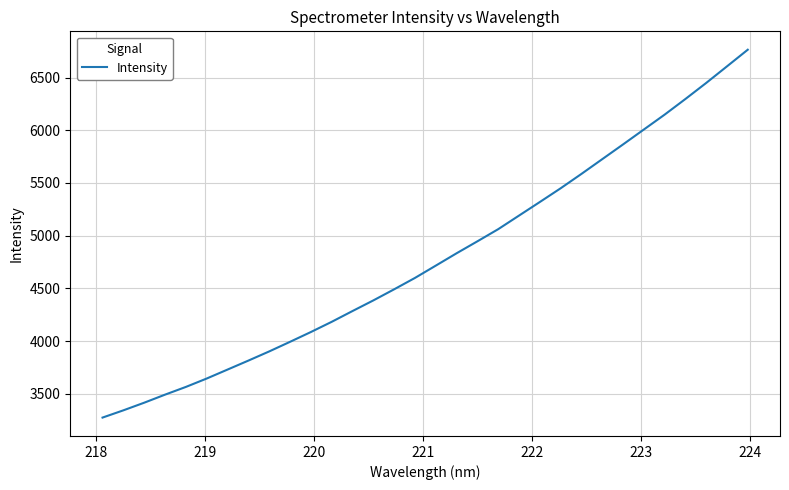

Does the chart have visible grid lines?

Yes